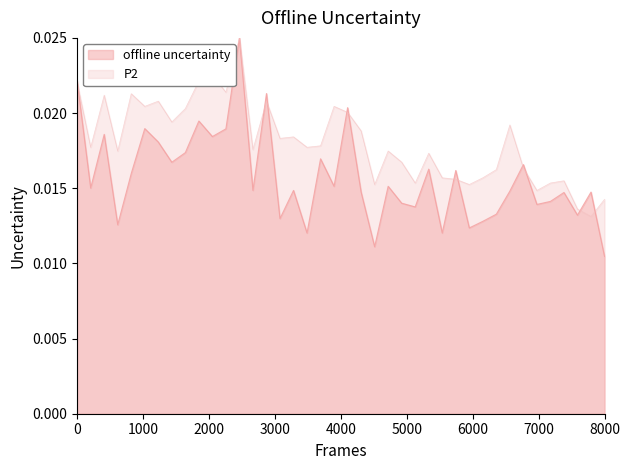

True or false: P1 and P2 intersect in this chart.

True